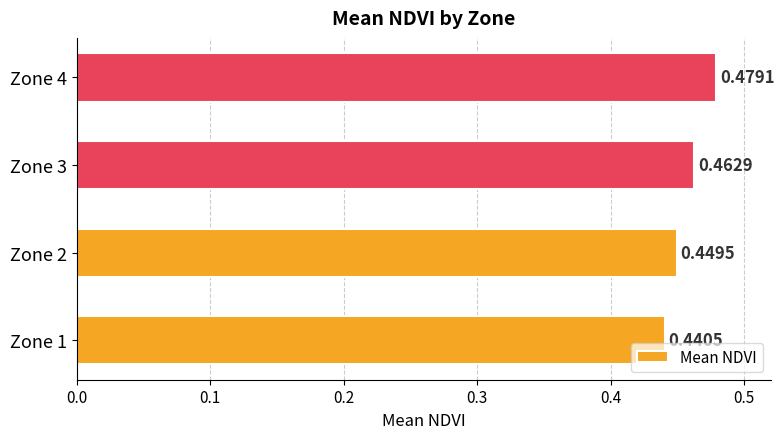

Rank the categories by value from highest to lowest.

Zone 4, Zone 3, Zone 2, Zone 1